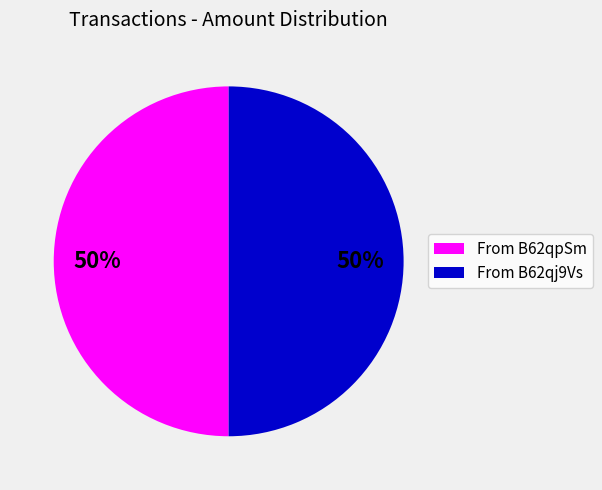

How many slices are in this pie chart?

2